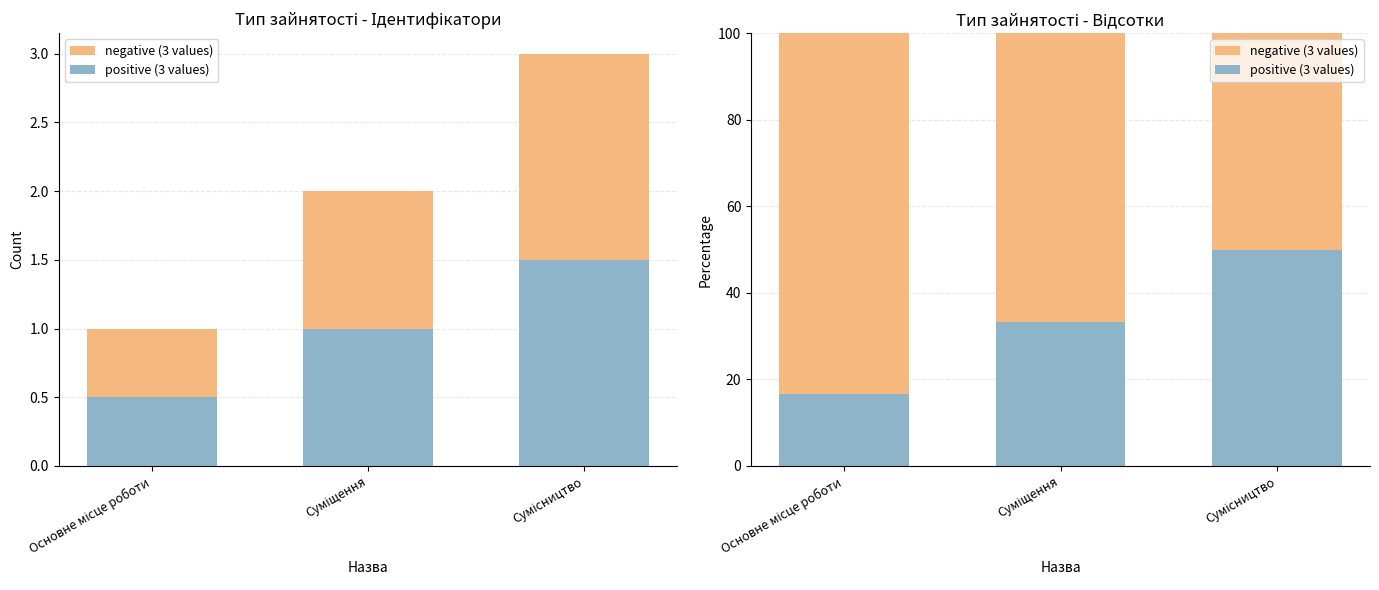

True or false: positive (3 values) has a value of 50.0 at Сумісництво.

True